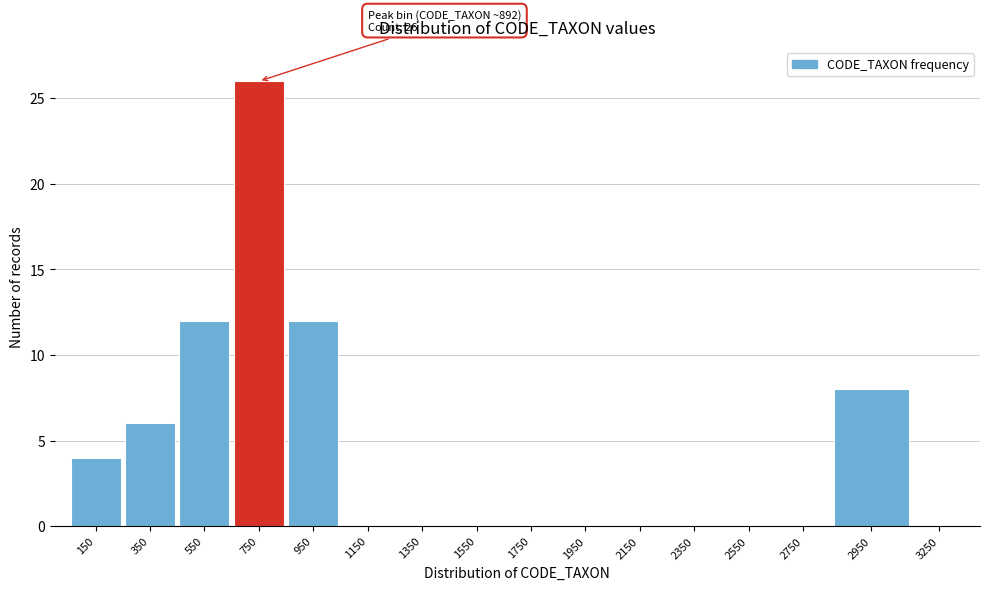

Reading left to right, list all the values displayed in this chart.

150=4	350=6	550=12	750=26	950=12	1150=0	1350=0	1550=0	1750=0	1950=0	2150=0	2350=0	2550=0	2750=0	2950=8	3250=0